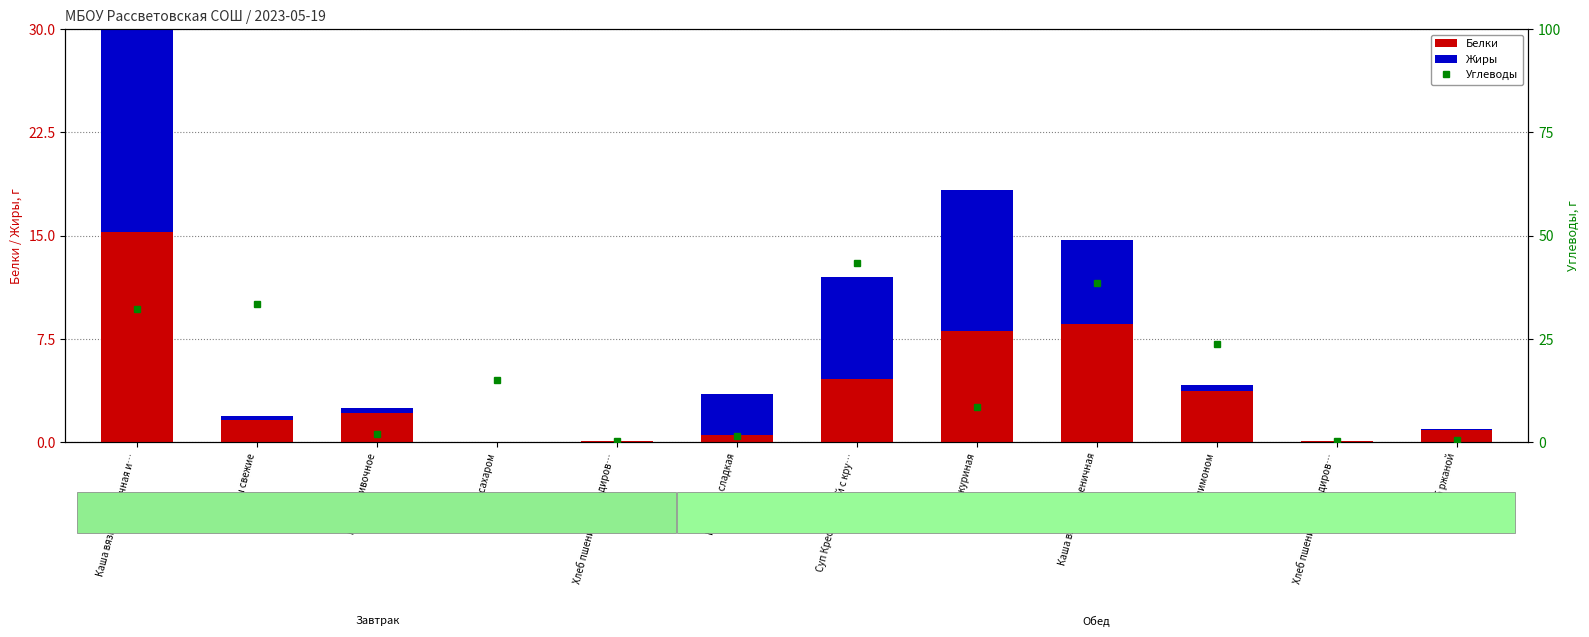

What is the spread (max minus min) of values at Каша вязкая пшеничная?

32.6